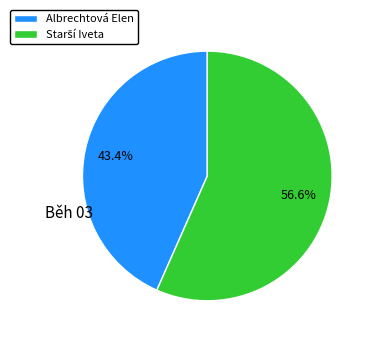

Does Albrechtová Elen represent more than half of the total?

No